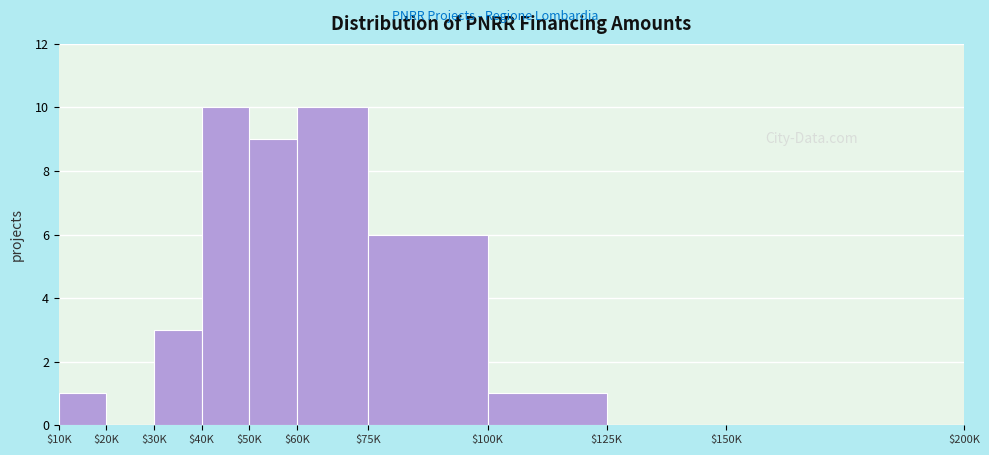

The chart shows a value of 0 at $125K. True or false?

True